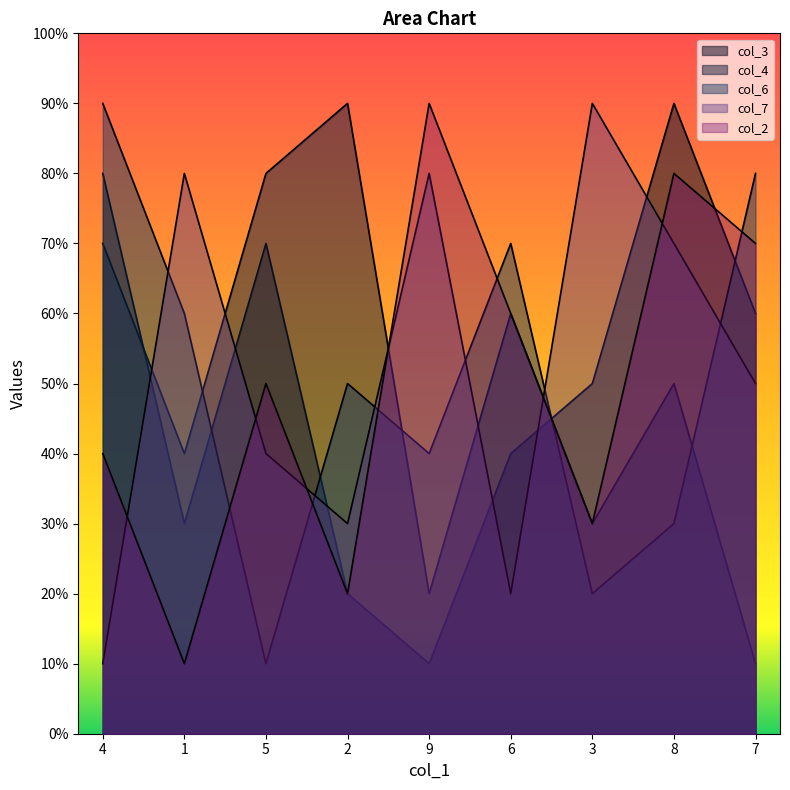

What is the difference between the maximum and minimum values in the col_6 series?

8